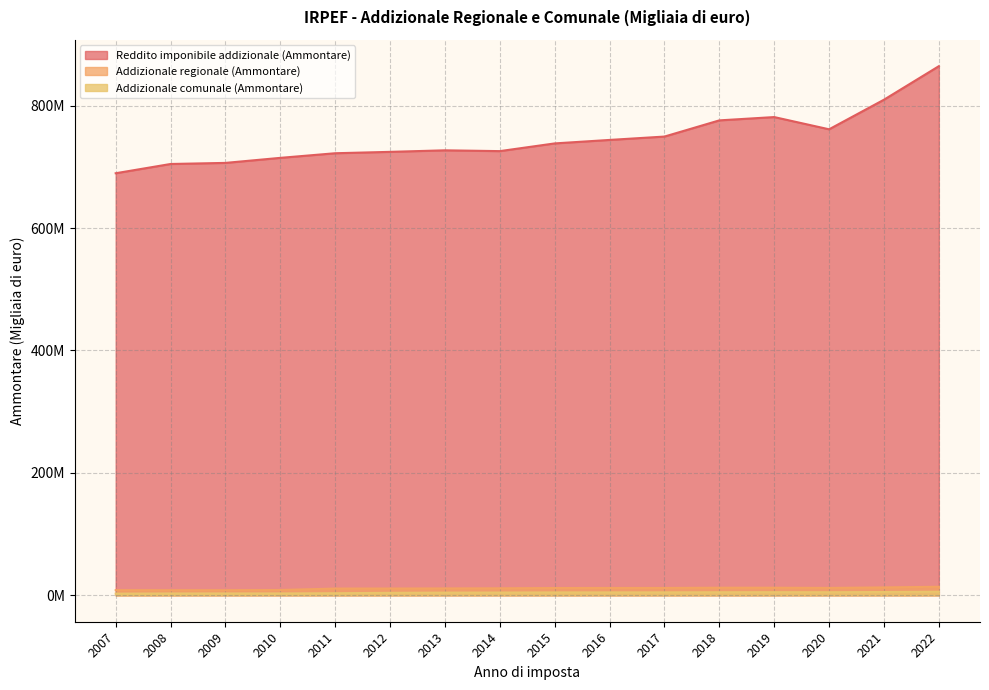

The value of Reddito imponibile addizionale (Ammontare) at 2008 is 704597578.0. True or false?

True